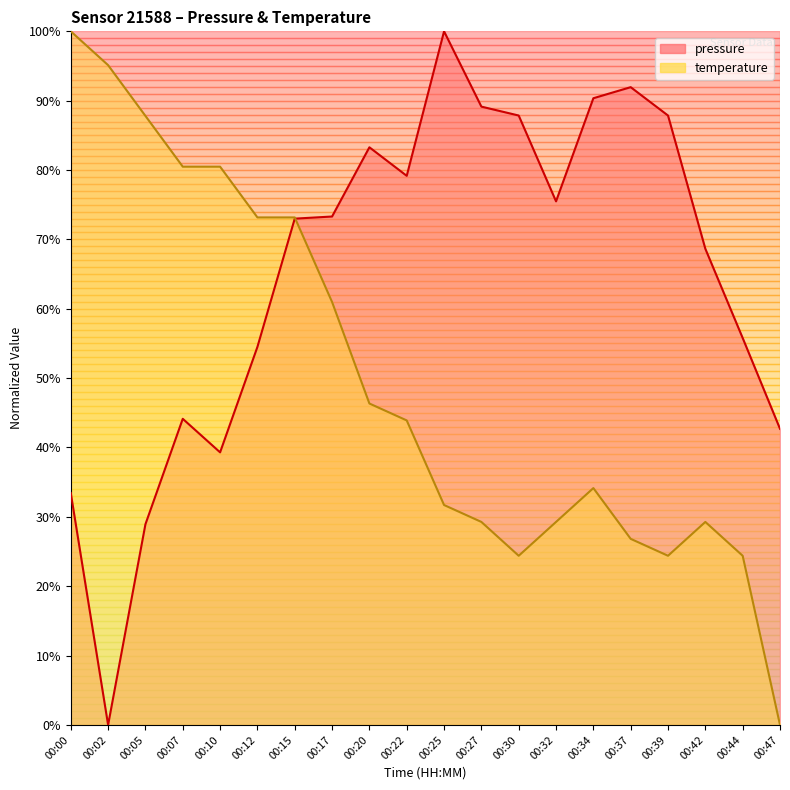

Reading left to right, extract all data points from this chart.

pressure: 00:00=33.4	00:02=0.0	00:05=28.9	00:07=44.1	00:10=39.3	00:12=54.5	00:15=73.0	00:17=73.3	00:20=83.3	00:22=79.2	00:25=100.0	00:27=89.1	00:30=87.9	00:32=75.5	00:34=90.4	00:37=91.9	00:39=87.9	00:42=68.6	00:44=55.8	00:47=42.7
temperature: 00:00=100.0	00:02=95.1	00:05=87.8	00:07=80.5	00:10=80.5	00:12=73.2	00:15=73.2	00:17=61.0	00:20=46.3	00:22=43.9	00:25=31.7	00:27=29.3	00:30=24.4	00:32=29.3	00:34=34.1	00:37=26.8	00:39=24.4	00:42=29.3	00:44=24.4	00:47=0.0